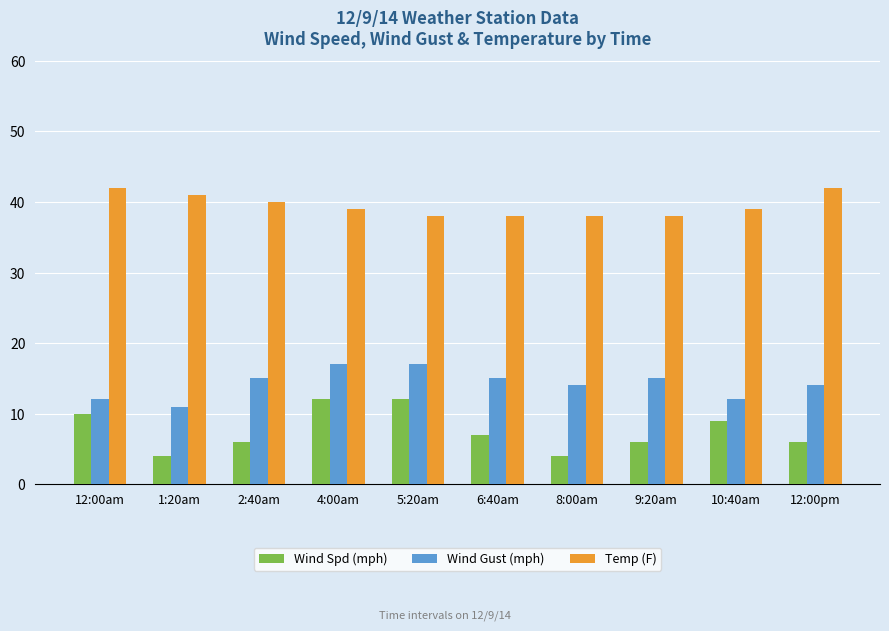

What is the value of the Wind Gust (mph) bar at the 3rd from the left?

15